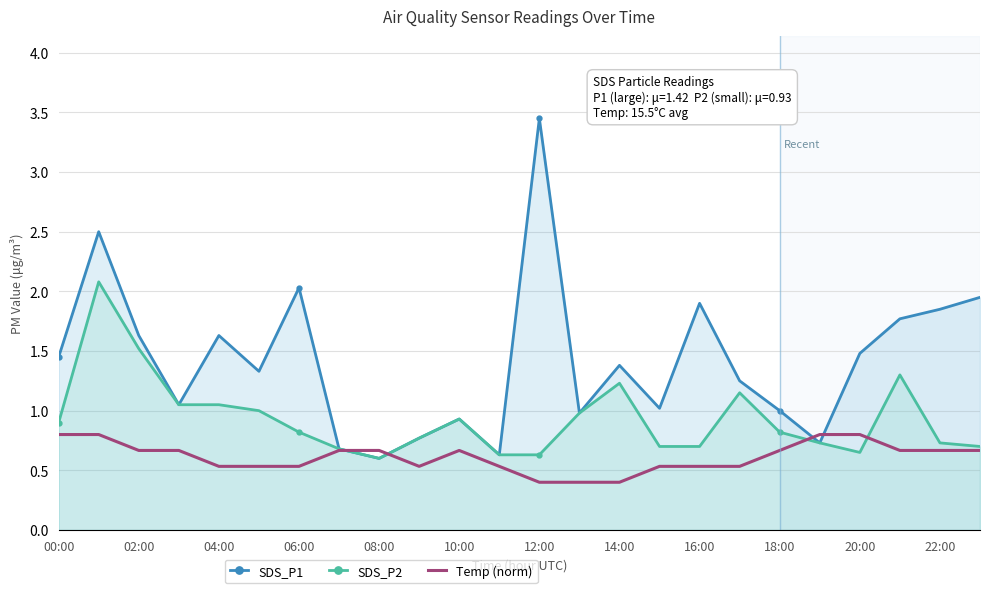

True or false: SDS_P1 and SDS_P2 cross at least once.

False